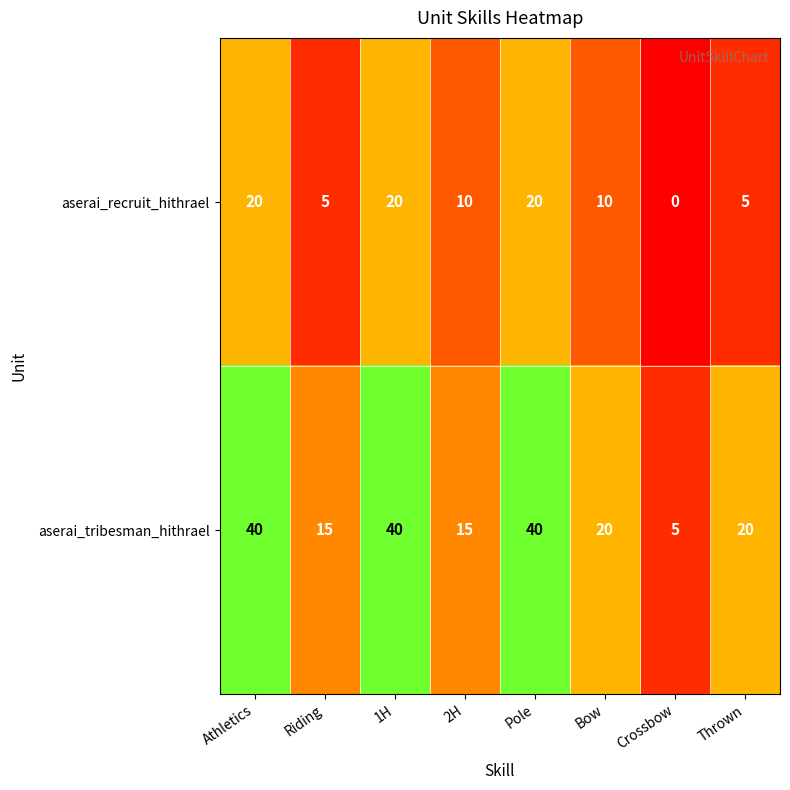

How many positive values does the aserai_recruit_hithrael series have?

7